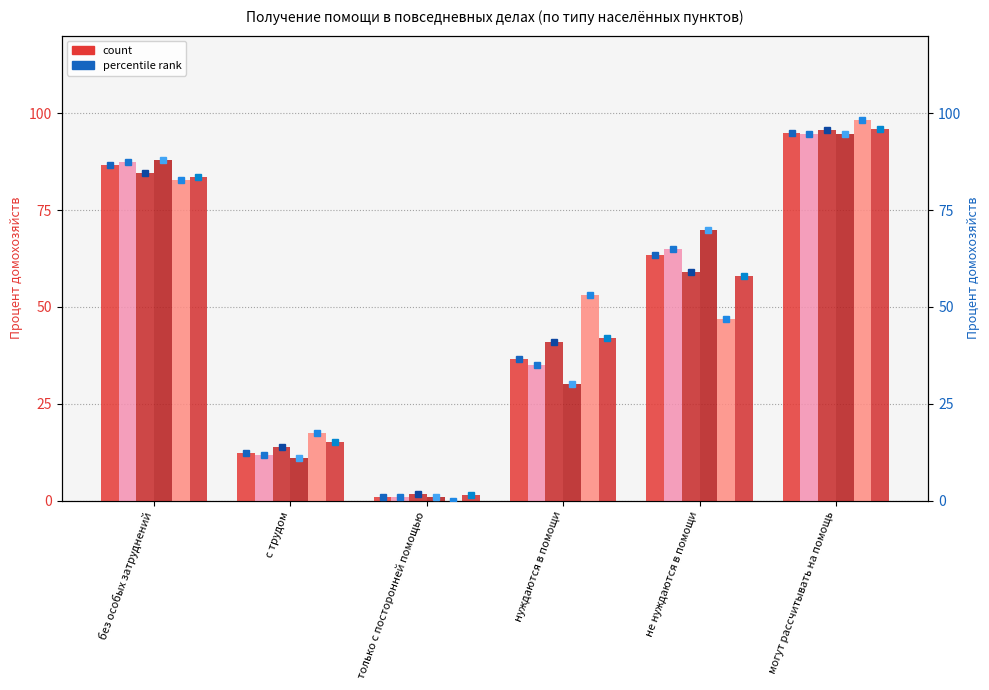

Between без особых затруднений and только с посторонней помощью, which is larger?

без особых затруднений